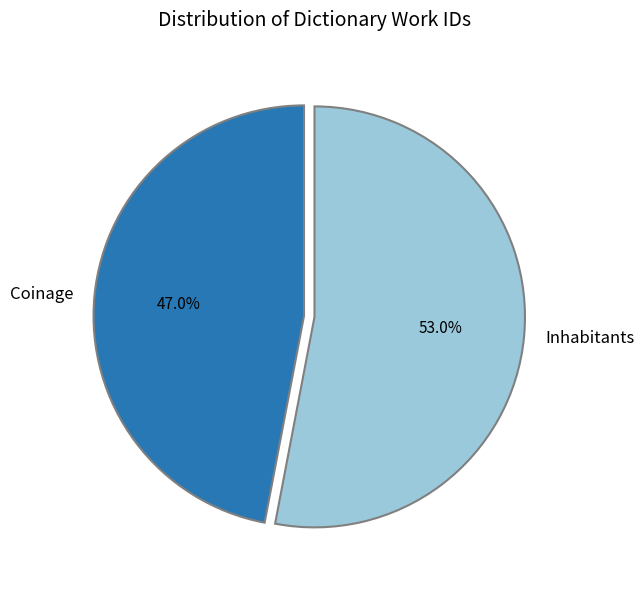

What is the total percentage of Inhabitants and Coinage?

100.0%